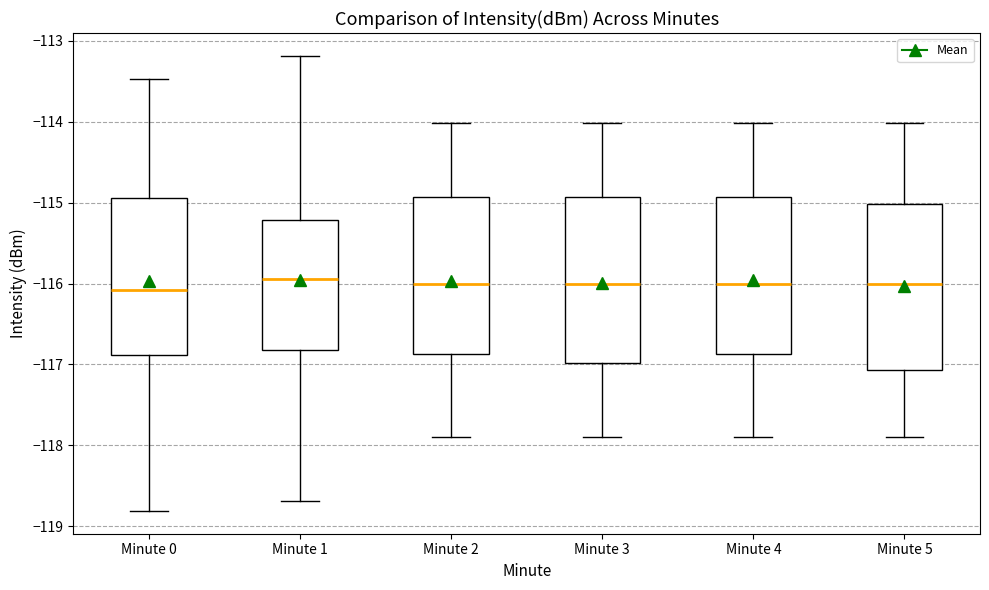

Reading left to right, read every box against the y-axis: the position of its median line, the range the box covers, and the ends of its whiskers. The values are not printed on the chart, so give them approximately, as read against the axis.

Minute 0: median -116.1, box -116.9 to -114.9, whiskers -118.8 to -113.5
Minute 1: median -115.9, box -116.8 to -115.2, whiskers -118.7 to -113.2
Minute 2: median -116.0, box -116.9 to -114.9, whiskers -117.9 to -114.0
Minute 3: median -116.0, box -117.0 to -114.9, whiskers -117.9 to -114.0
Minute 4: median -116.0, box -116.9 to -114.9, whiskers -117.9 to -114.0
Minute 5: median -116.0, box -117.1 to -115.0, whiskers -117.9 to -114.0